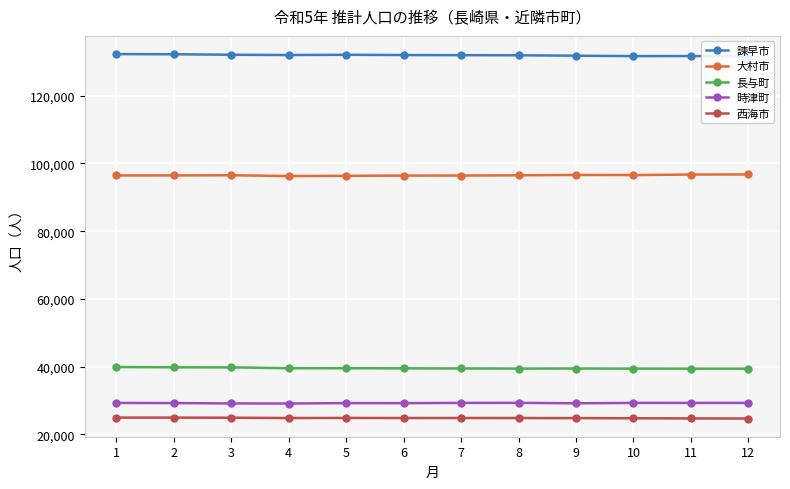

How many values in the 諫早市 series exceed 132046?

5